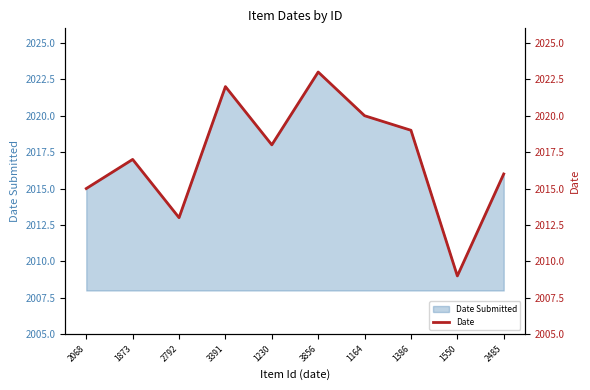

Which has a higher value, 3391 or 2485?

3391